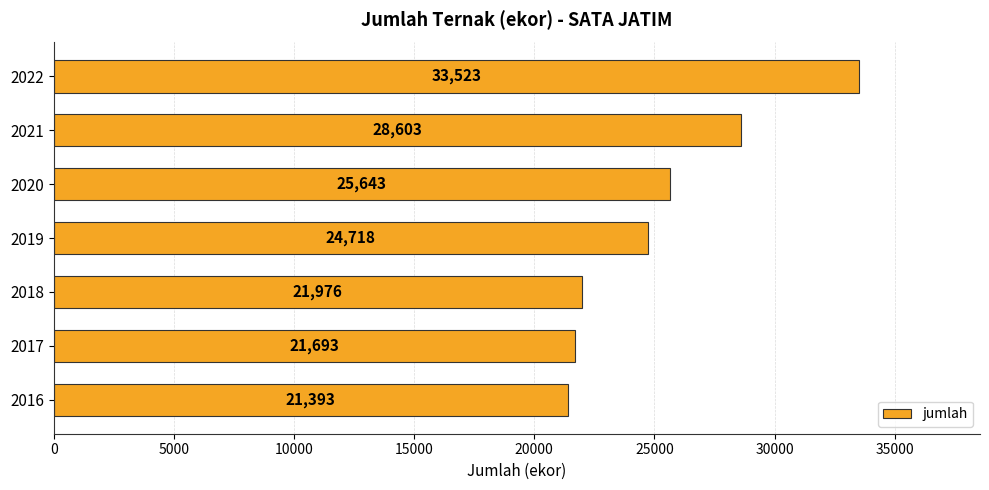

How many data points does each series have?

7